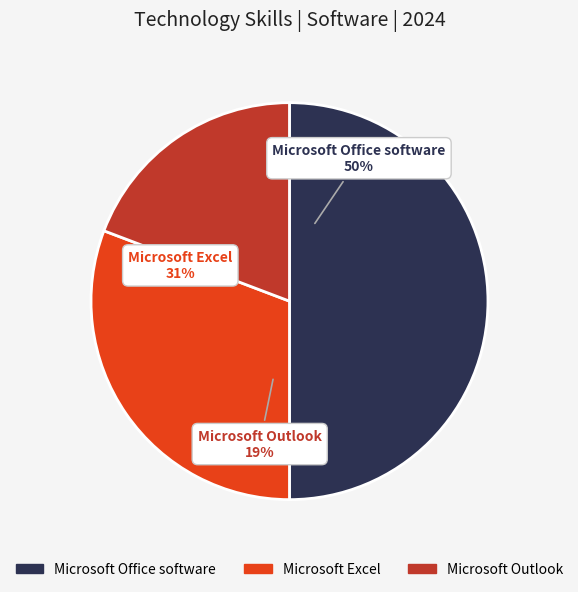

What is the largest slice in the pie chart?

Microsoft Office software